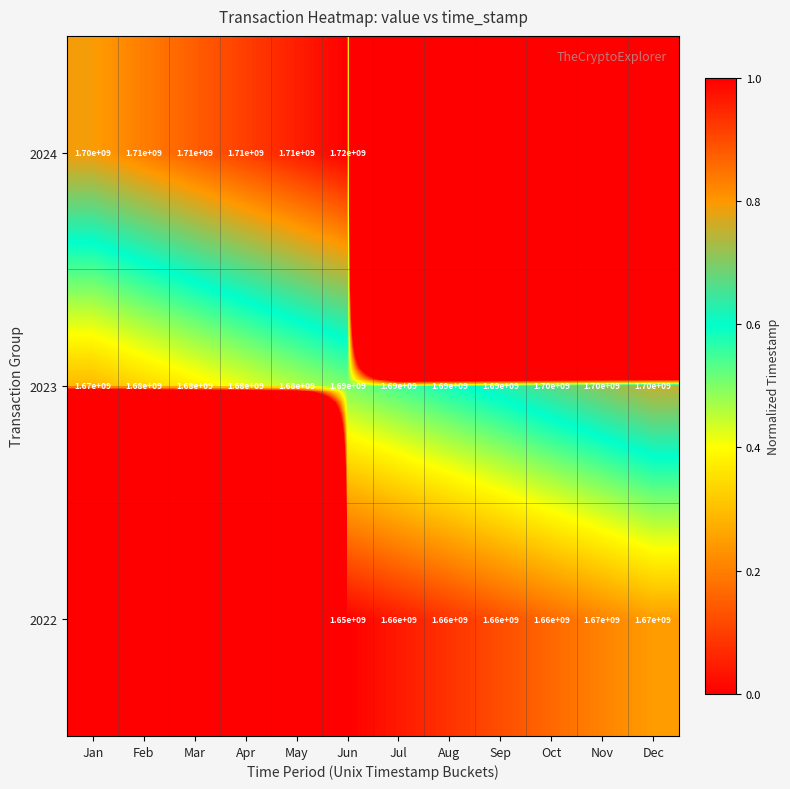

What is the maximum value shown in the chart?

1.0